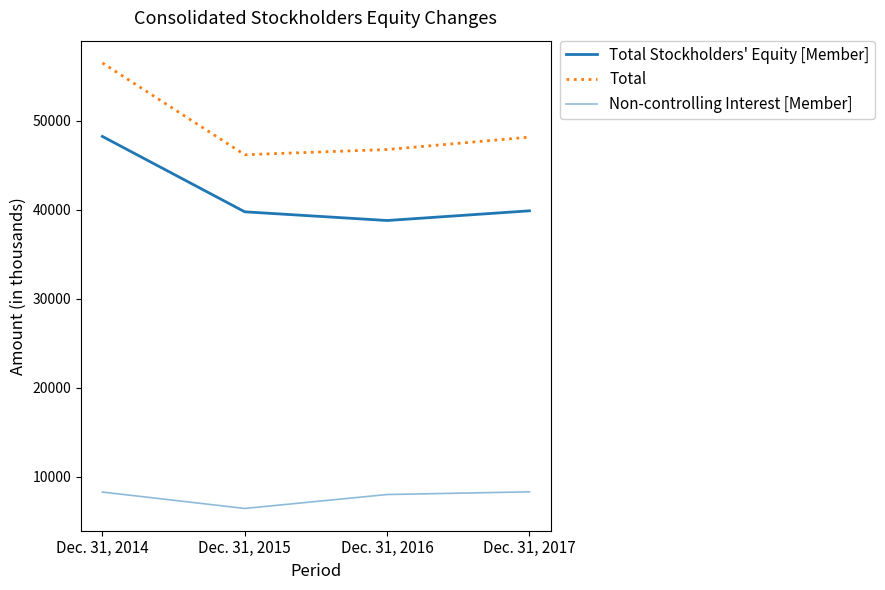

At Dec. 31, 2014, list the series in order from largest to smallest.

Total, Total Stockholders' Equity [Member], Non-controlling Interest [Member]